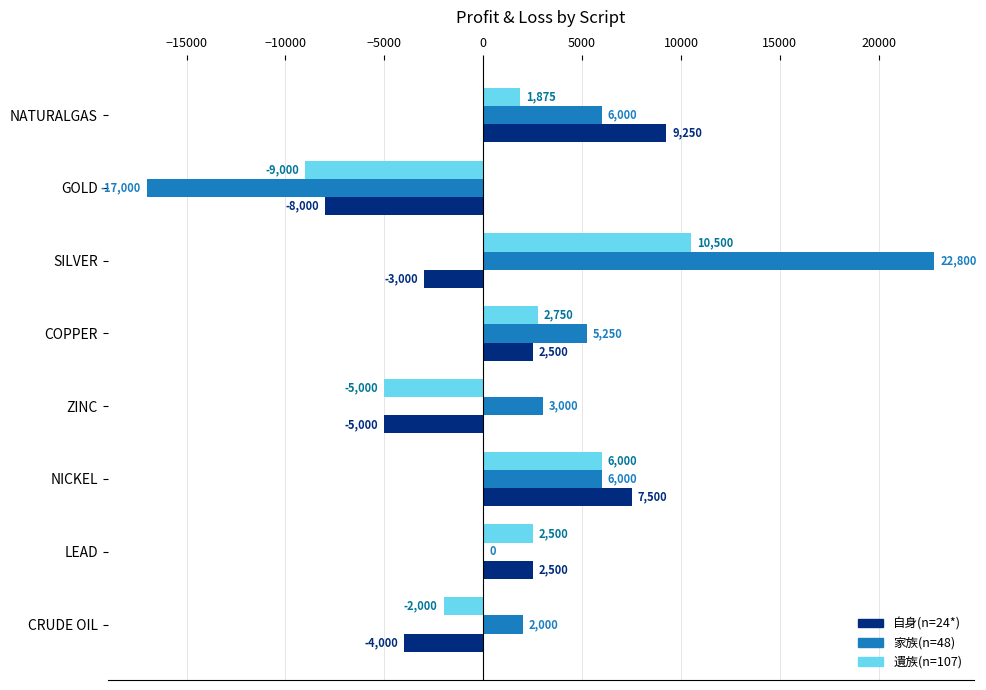

Which category has the highest value in the 自身(n=24*) series?

NATURALGAS